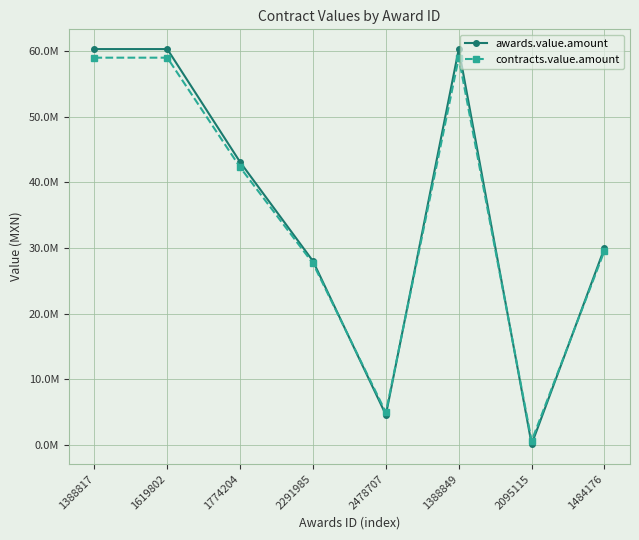

Does the chart have visible grid lines?

Yes